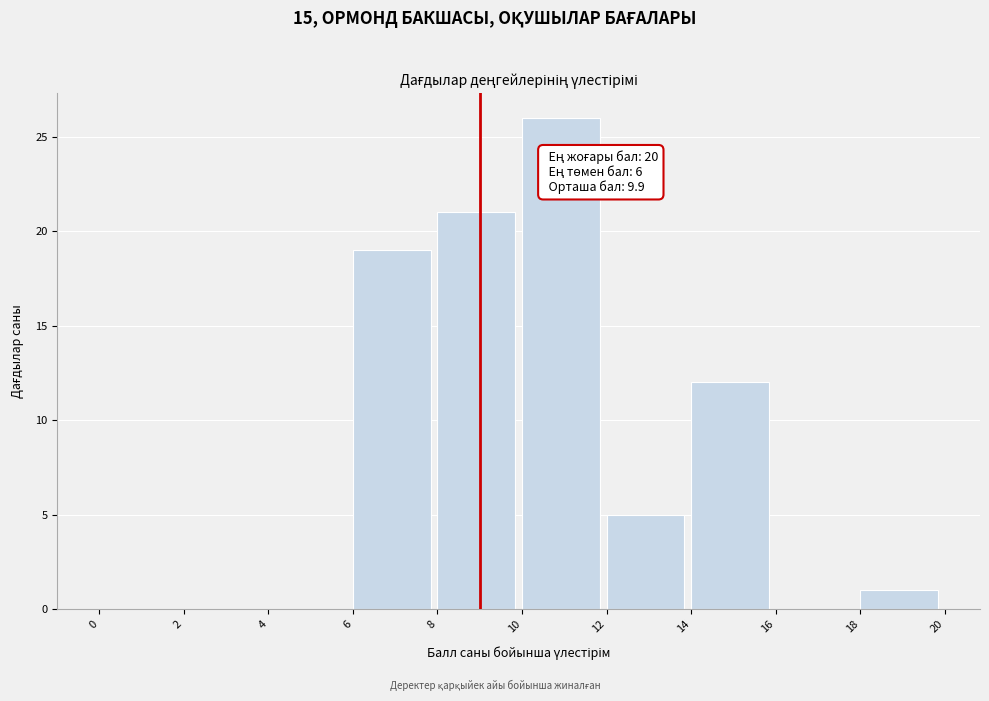

Over which range of the x-axis is the bar tallest?

10 to 12